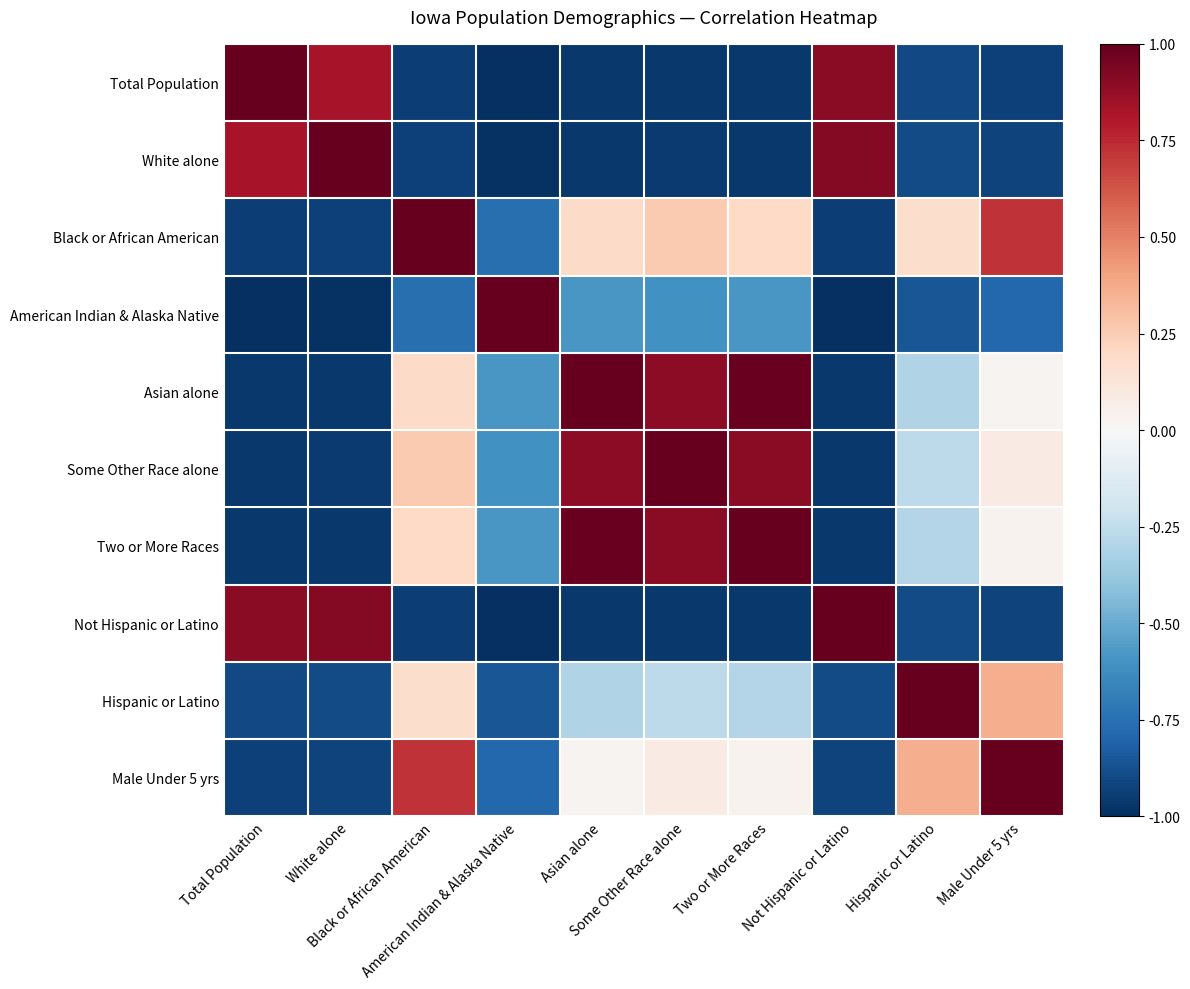

Reading left to right, transcribe all the data shown in this chart.

Total Population: Total Population=1.0	White alone=0.8	Black or African American=-0.9	American Indian & Alaska Native=-1.0	Asian alone=-1.0	Some Other Race alone=-1.0	Two or More Races=-1.0	Not Hispanic or Latino=0.9	Hispanic or Latino=-0.9	Male Under 5 yrs=-0.9
White alone: Total Population=0.8	White alone=1.0	Black or African American=-0.9	American Indian & Alaska Native=-1.0	Asian alone=-1.0	Some Other Race alone=-1.0	Two or More Races=-1.0	Not Hispanic or Latino=0.9	Hispanic or Latino=-0.9	Male Under 5 yrs=-0.9
Black or African American: Total Population=-0.9	White alone=-0.9	Black or African American=1.0	American Indian & Alaska Native=-0.8	Asian alone=0.2	Some Other Race alone=0.3	Two or More Races=0.2	Not Hispanic or Latino=-0.9	Hispanic or Latino=0.2	Male Under 5 yrs=0.7
American Indian & Alaska Native: Total Population=-1.0	White alone=-1.0	Black or African American=-0.8	American Indian & Alaska Native=1.0	Asian alone=-0.6	Some Other Race alone=-0.6	Two or More Races=-0.6	Not Hispanic or Latino=-1.0	Hispanic or Latino=-0.9	Male Under 5 yrs=-0.8
Asian alone: Total Population=-1.0	White alone=-1.0	Black or African American=0.2	American Indian & Alaska Native=-0.6	Asian alone=1.0	Some Other Race alone=0.9	Two or More Races=1.0	Not Hispanic or Latino=-1.0	Hispanic or Latino=-0.3	Male Under 5 yrs=0.0
Some Other Race alone: Total Population=-1.0	White alone=-1.0	Black or African American=0.3	American Indian & Alaska Native=-0.6	Asian alone=0.9	Some Other Race alone=1.0	Two or More Races=0.9	Not Hispanic or Latino=-1.0	Hispanic or Latino=-0.3	Male Under 5 yrs=0.1
Two or More Races: Total Population=-1.0	White alone=-1.0	Black or African American=0.2	American Indian & Alaska Native=-0.6	Asian alone=1.0	Some Other Race alone=0.9	Two or More Races=1.0	Not Hispanic or Latino=-1.0	Hispanic or Latino=-0.3	Male Under 5 yrs=0.0
Not Hispanic or Latino: Total Population=0.9	White alone=0.9	Black or African American=-0.9	American Indian & Alaska Native=-1.0	Asian alone=-1.0	Some Other Race alone=-1.0	Two or More Races=-1.0	Not Hispanic or Latino=1.0	Hispanic or Latino=-0.9	Male Under 5 yrs=-0.9
Hispanic or Latino: Total Population=-0.9	White alone=-0.9	Black or African American=0.2	American Indian & Alaska Native=-0.9	Asian alone=-0.3	Some Other Race alone=-0.3	Two or More Races=-0.3	Not Hispanic or Latino=-0.9	Hispanic or Latino=1.0	Male Under 5 yrs=0.4
Male Under 5 yrs: Total Population=-0.9	White alone=-0.9	Black or African American=0.7	American Indian & Alaska Native=-0.8	Asian alone=0.0	Some Other Race alone=0.1	Two or More Races=0.0	Not Hispanic or Latino=-0.9	Hispanic or Latino=0.4	Male Under 5 yrs=1.0